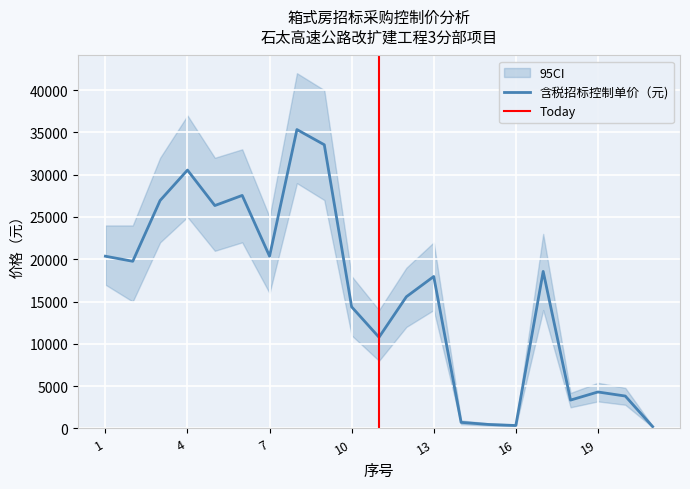

Rank the categories by value from lowest to highest.

21, 16, 15, 14, 18, 20, 19, 11, 10, 12, 13, 17, 2, 1, 7, 5, 3, 6, 4, 9, 8